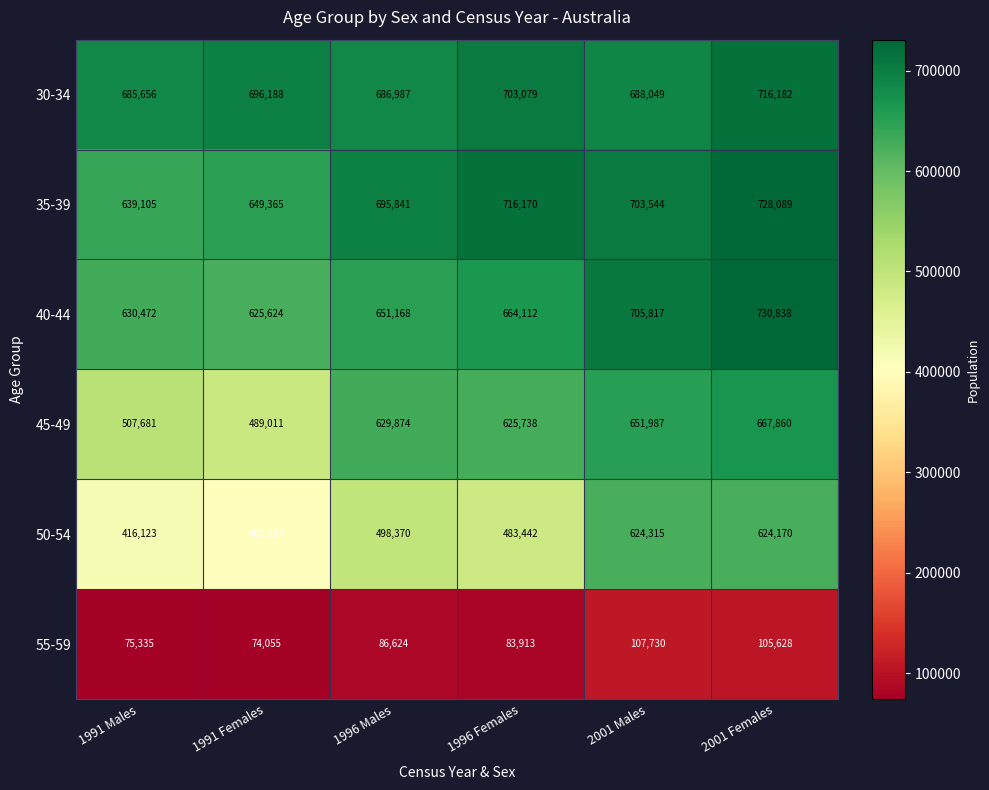

Is it true that 40-44 equals 861181 at 1996 Males?

False